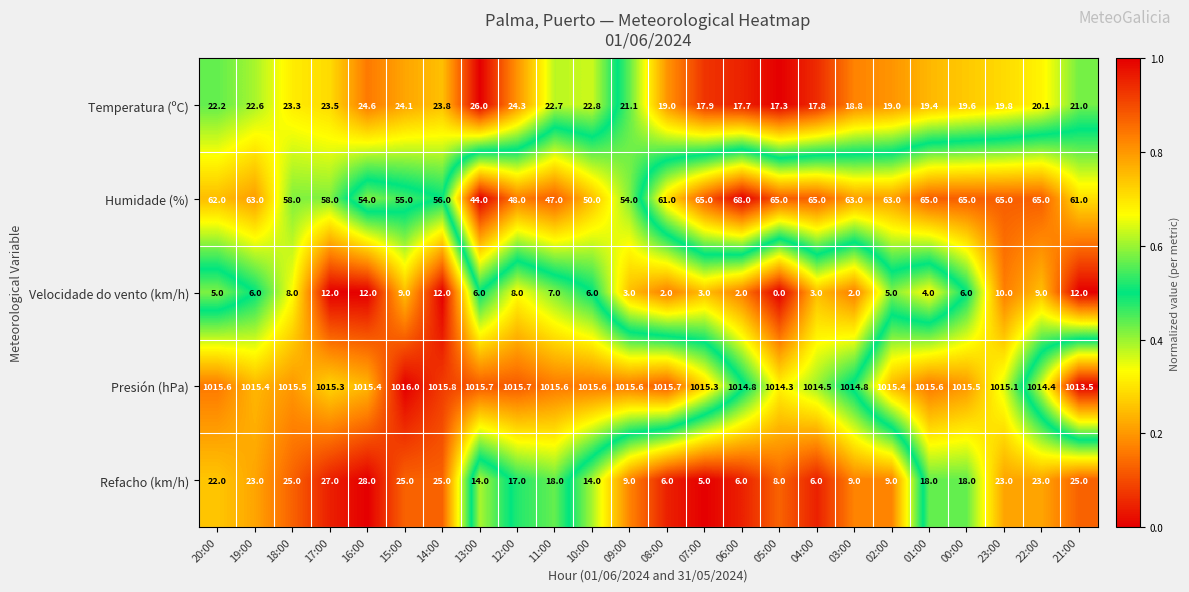

Count the number of data series in this chart.

5